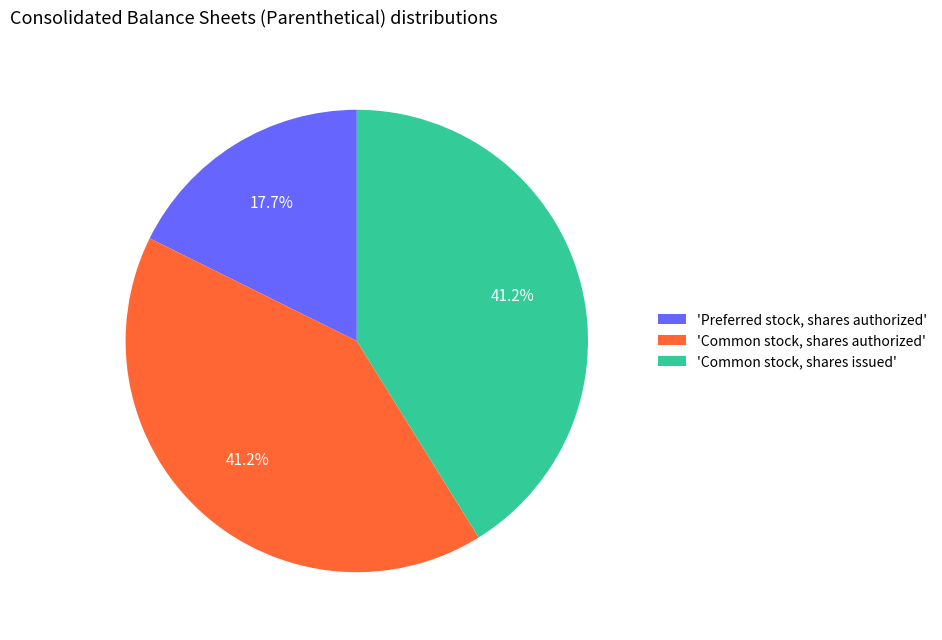

Does 'Common stock, shares issued' represent more than half of the total?

No